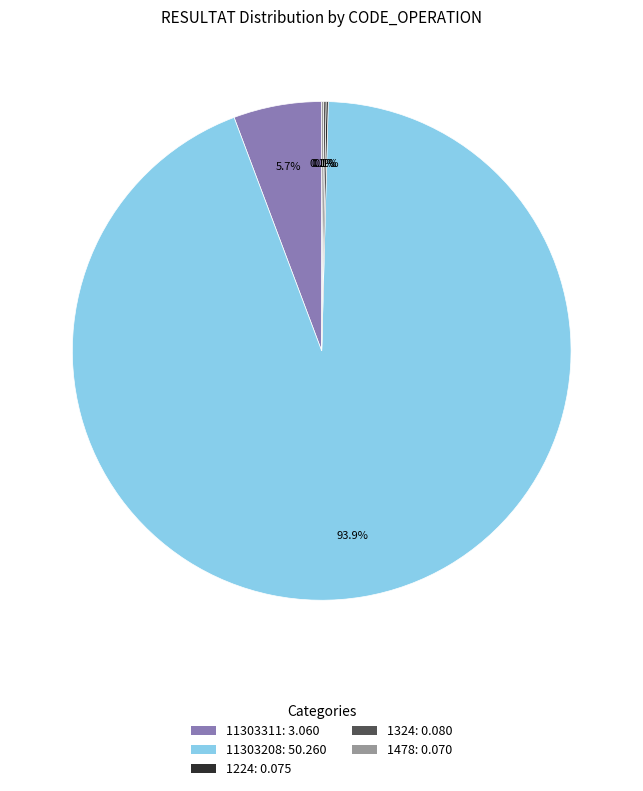

To the nearest percent, what is the average slice percentage?

20%